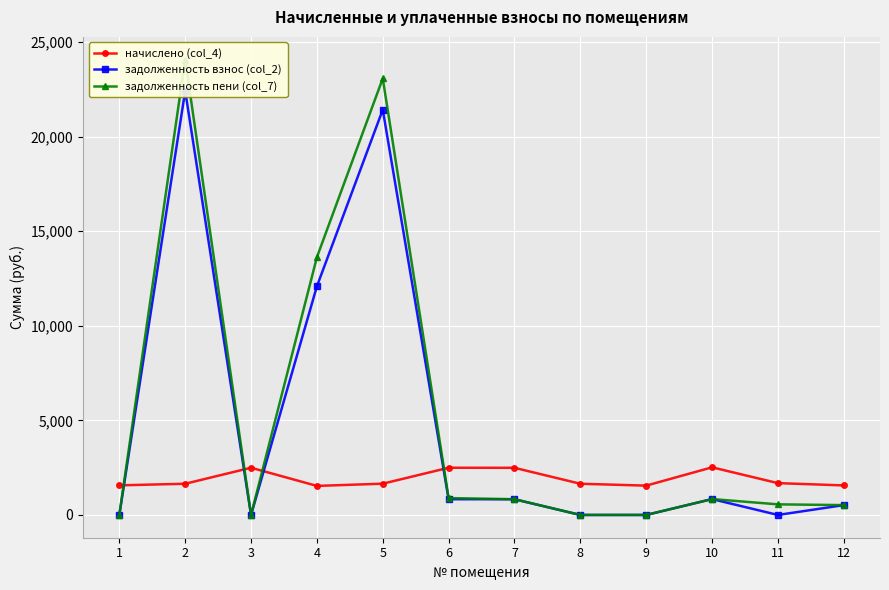

What value does the начислено (col_4) series have at 5?

1653.4